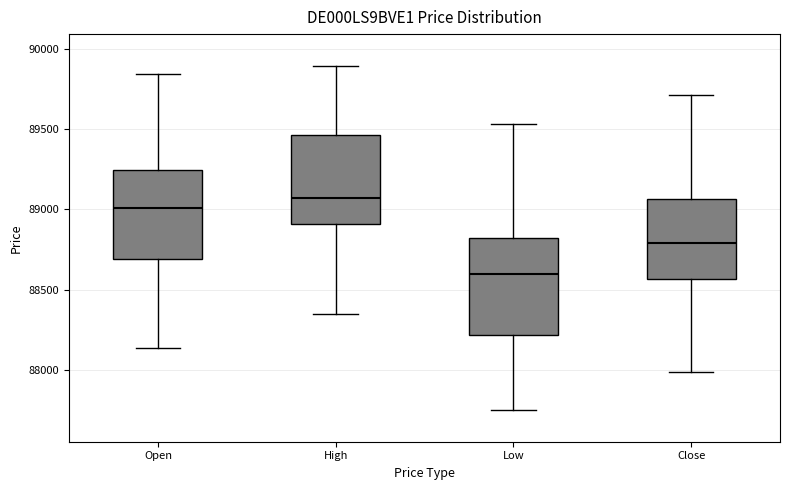

Where is the upper edge of the box for Open on the y-axis? The values are not printed on the chart, so give them approximately, as read against the axis.

89250